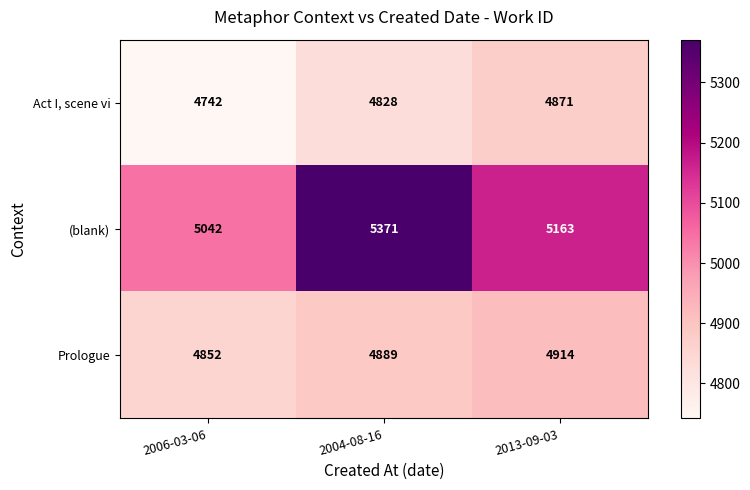

Which series has the largest total across all categories?

(blank)